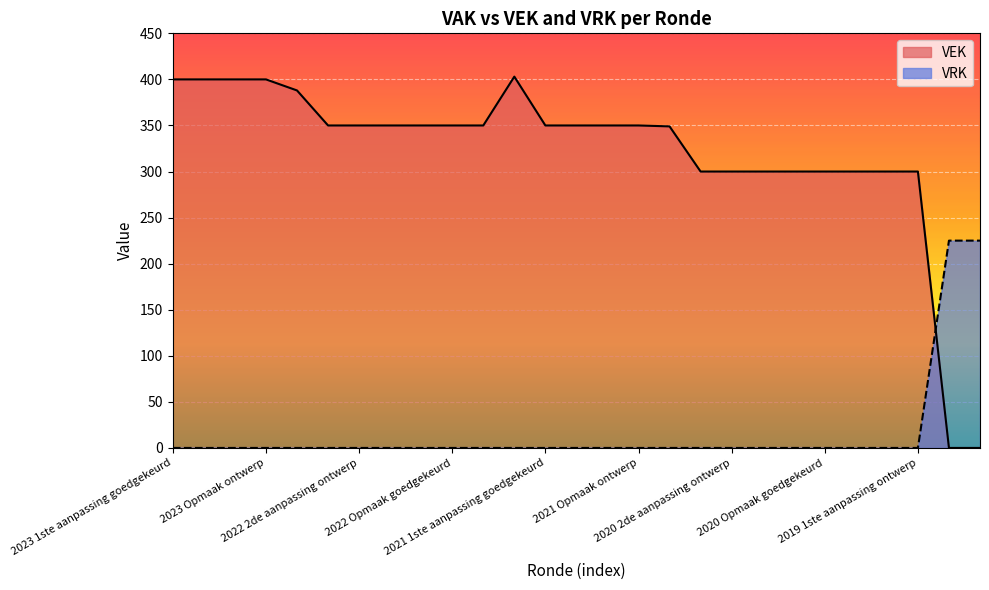

How many times do VRK and VEK cross each other?

1